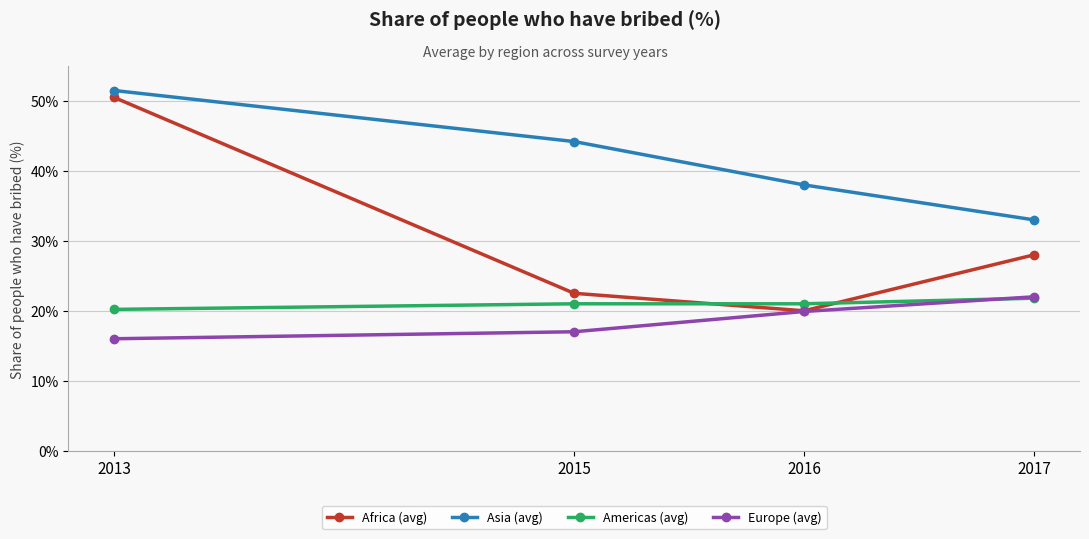

After their last crossing, which series has the higher values: Africa (avg) or Americas (avg)?

Africa (avg)